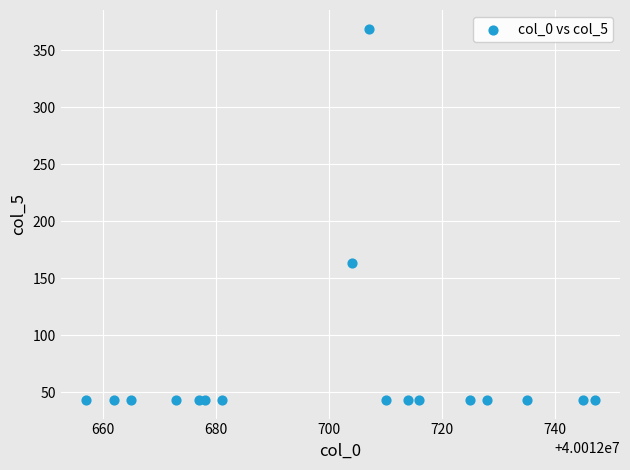

What Y value in the scatter plot is closest to 206?

163.2